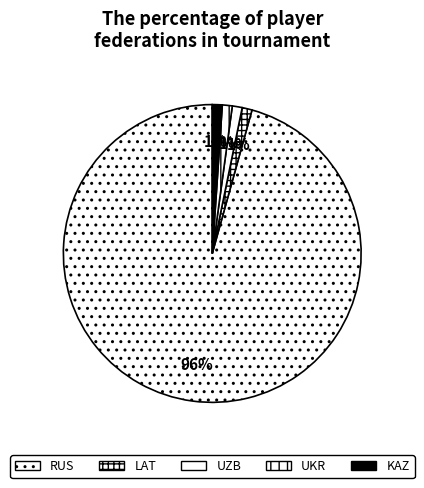

What is the majority slice?

RUS